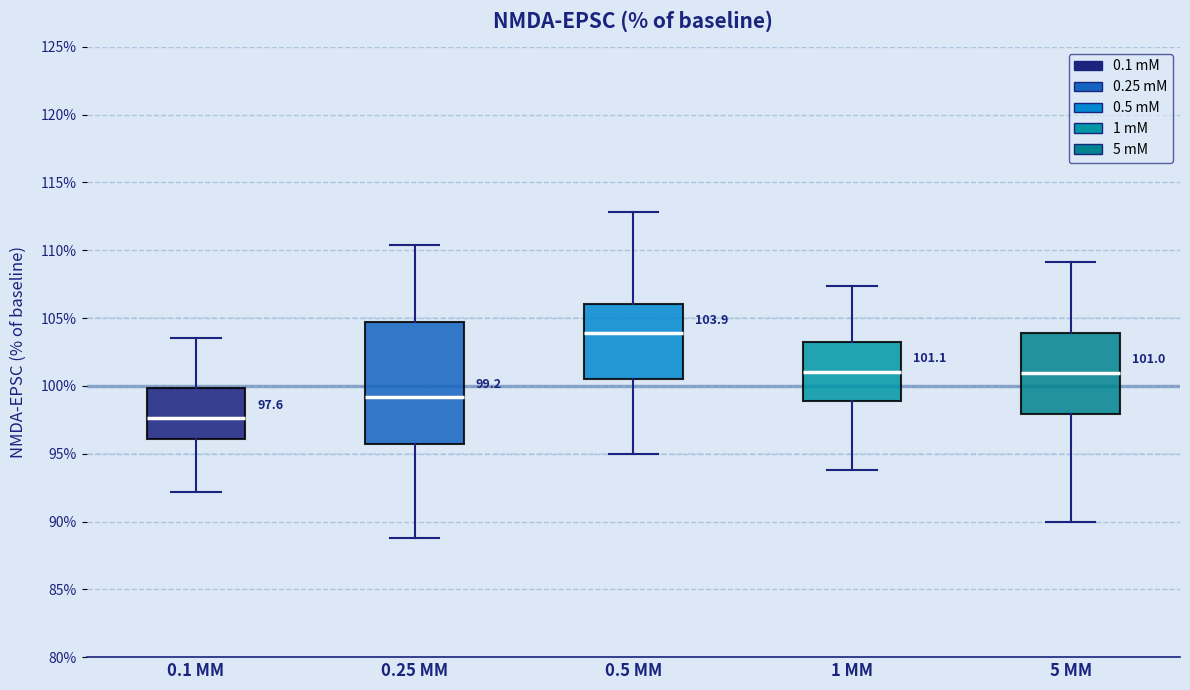

Which box's median line is the lowest?

0.1 MM